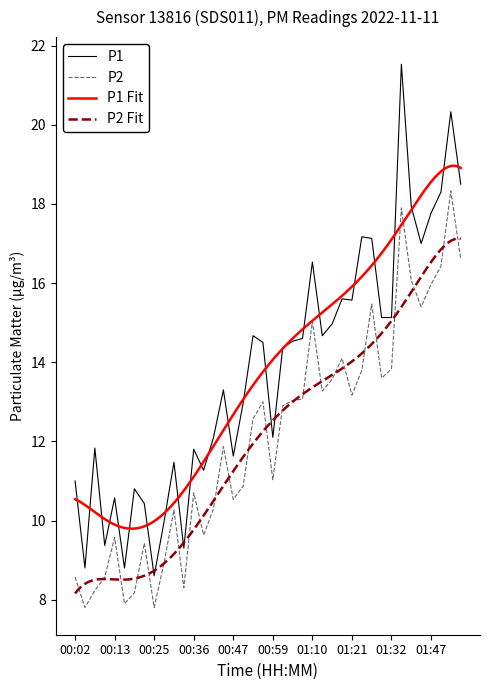

Reading left to right, extract all data points from this chart.

P1: 11.0	8.8	11.8	9.4	10.6	8.8	10.8	10.4	8.6	10.0	11.5	9.3	11.8	11.3	12.1	13.3	11.6	13.0	14.7	14.5	12.1	14.4	14.5	14.6	16.5	14.7	15.0	15.6	15.6	17.2	17.1	15.1	15.1	21.5	17.9	17.0	17.8	18.3	20.3	18.5
P2: 8.6	7.8	8.2	8.6	9.6	7.9	8.2	9.4	7.8	8.9	10.3	8.3	10.7	9.6	10.3	11.9	10.5	10.9	12.6	13.0	11.0	12.9	13.0	13.1	15.0	13.3	13.6	14.1	13.2	13.8	15.5	13.6	13.8	17.9	16.1	15.4	16.0	16.4	18.3	16.6